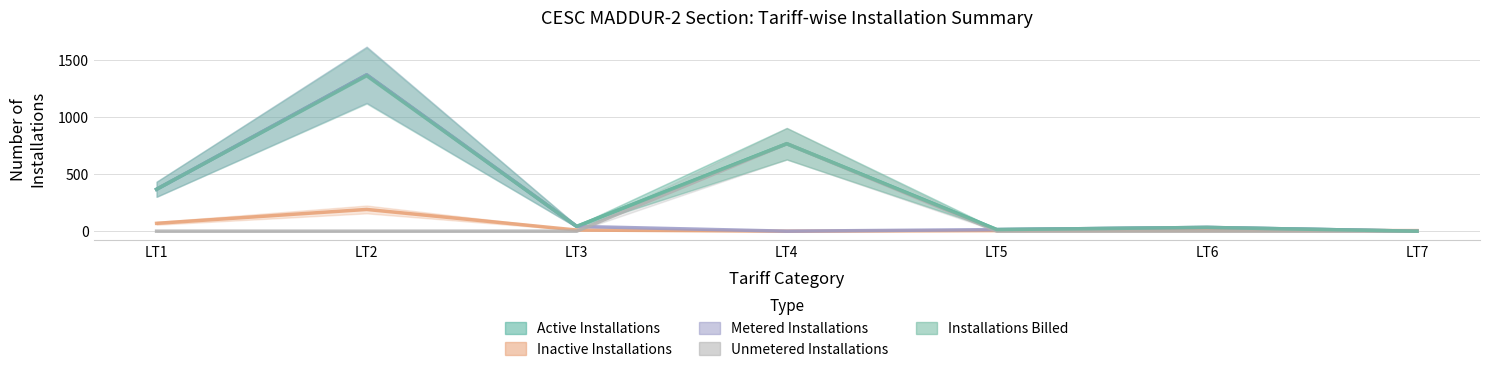

Reading right to left, what are all the values shown in this chart?

Active Installations: 0	33	14	768	42	1373	368
Inactive Installations: 5	6	5	0	10	191	69
Metered Installations: 0	33	14	0	42	1373	368
Unmetered Installations: 0	0	0	768	0	0	0
Installations Billed: 0	33	14	768	42	1365	368